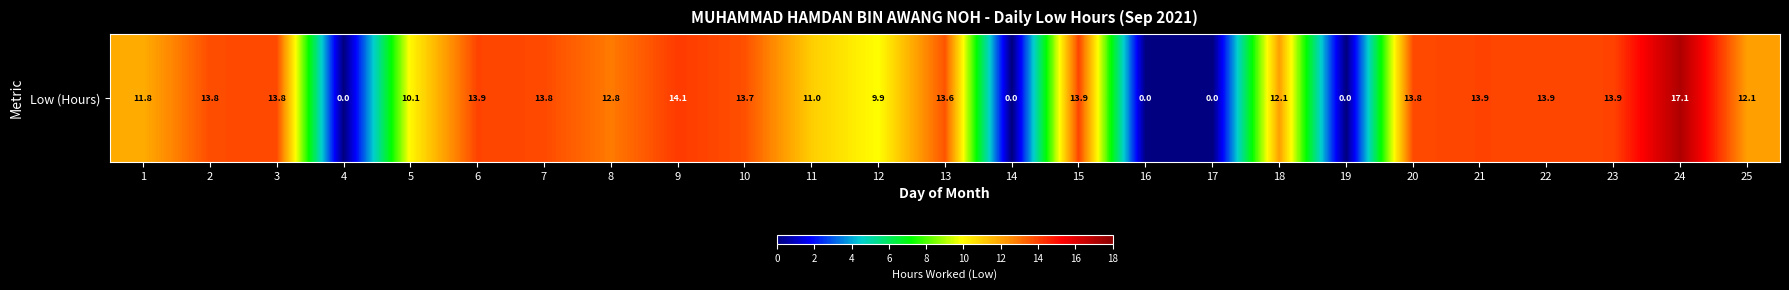

List the labels in order of value, smallest first.

4, 14, 16, 17, 19, 12, 5, 11, 1, 18, 25, 8, 13, 10, 2, 20, 7, 3, 22, 15, 6, 21, 23, 9, 24